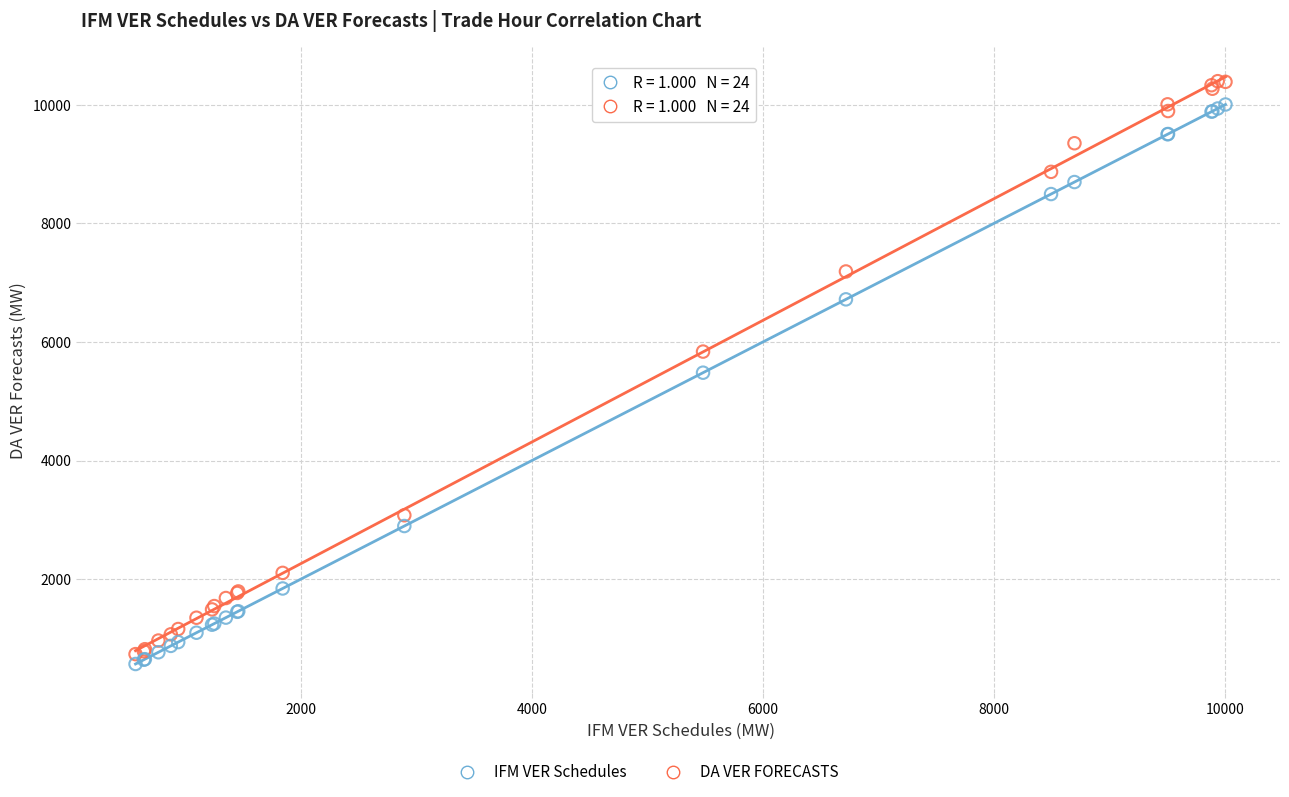

In the IFM VER Schedules series, what Y value is closest to 5286?

5481.7